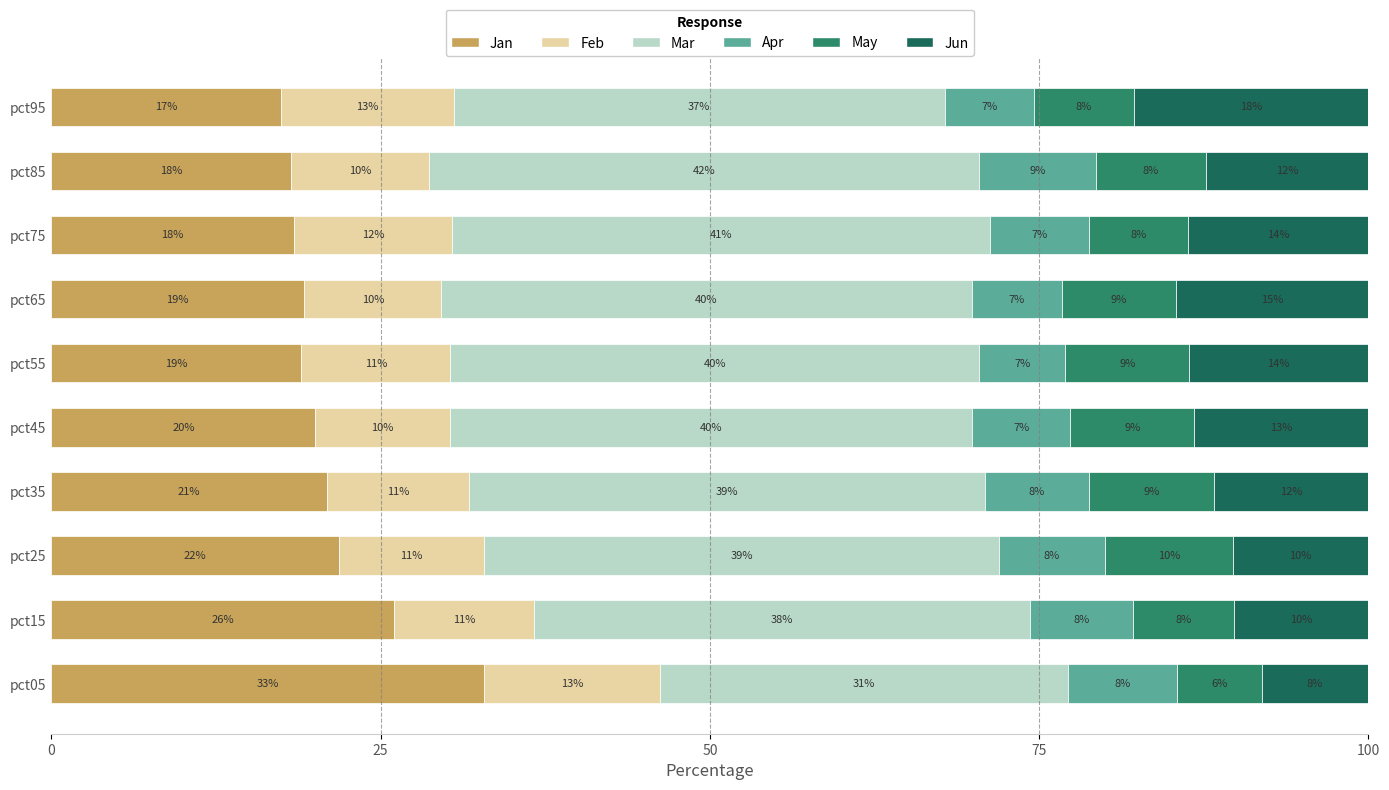

What are all the series names shown in the legend?

Jan, Feb, Mar, Apr, May, Jun